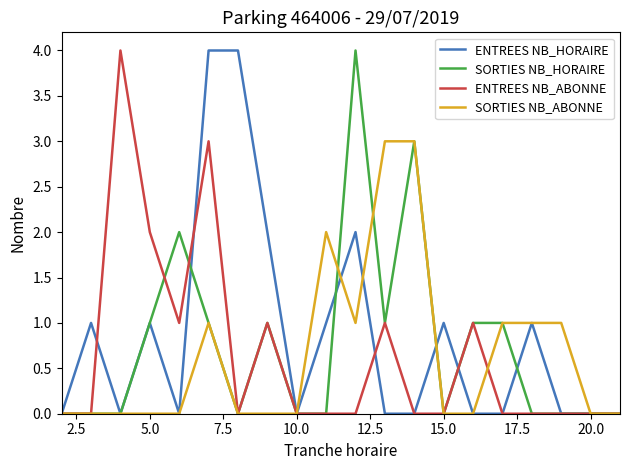

True or false: SORTIES NB_ABONNE and ENTREES NB_ABONNE intersect in this chart.

True